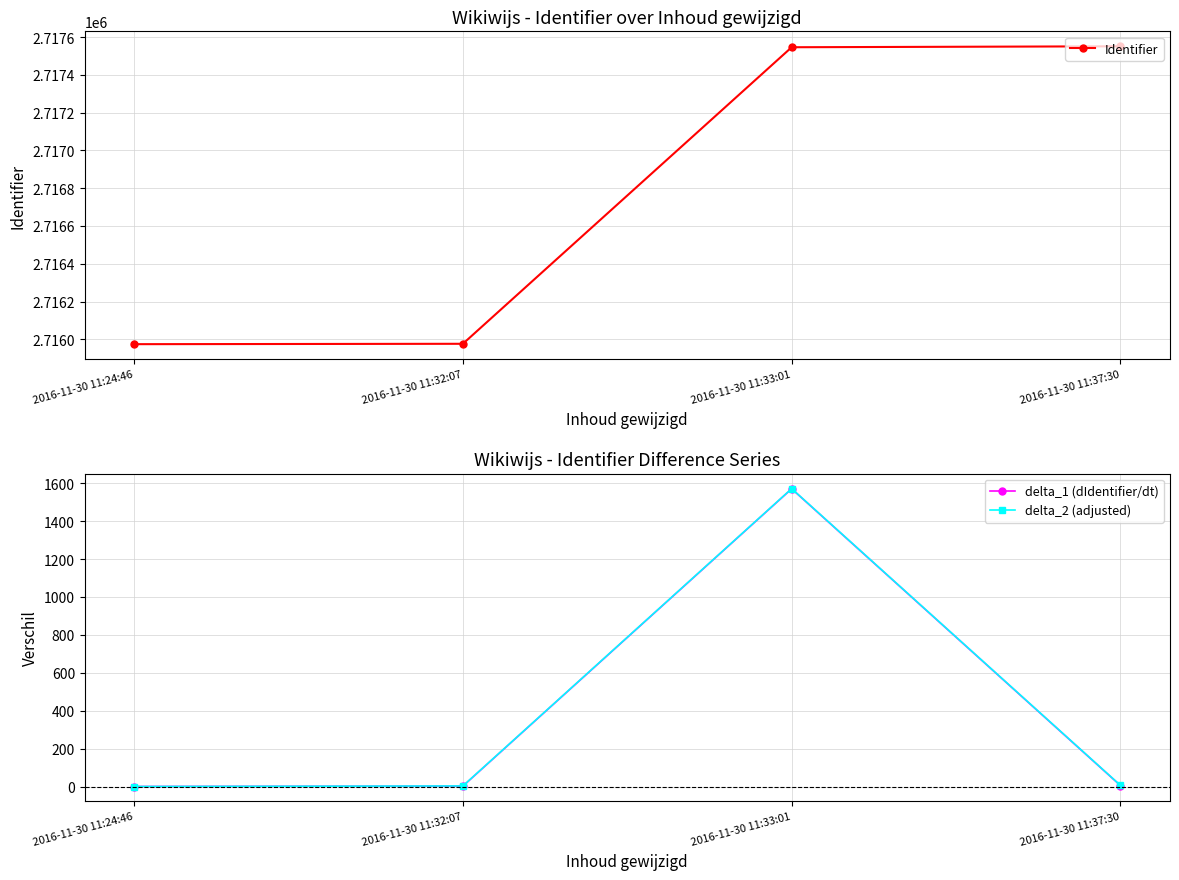

True or false: Identifier and delta_2 (adjusted) intersect in this chart.

False